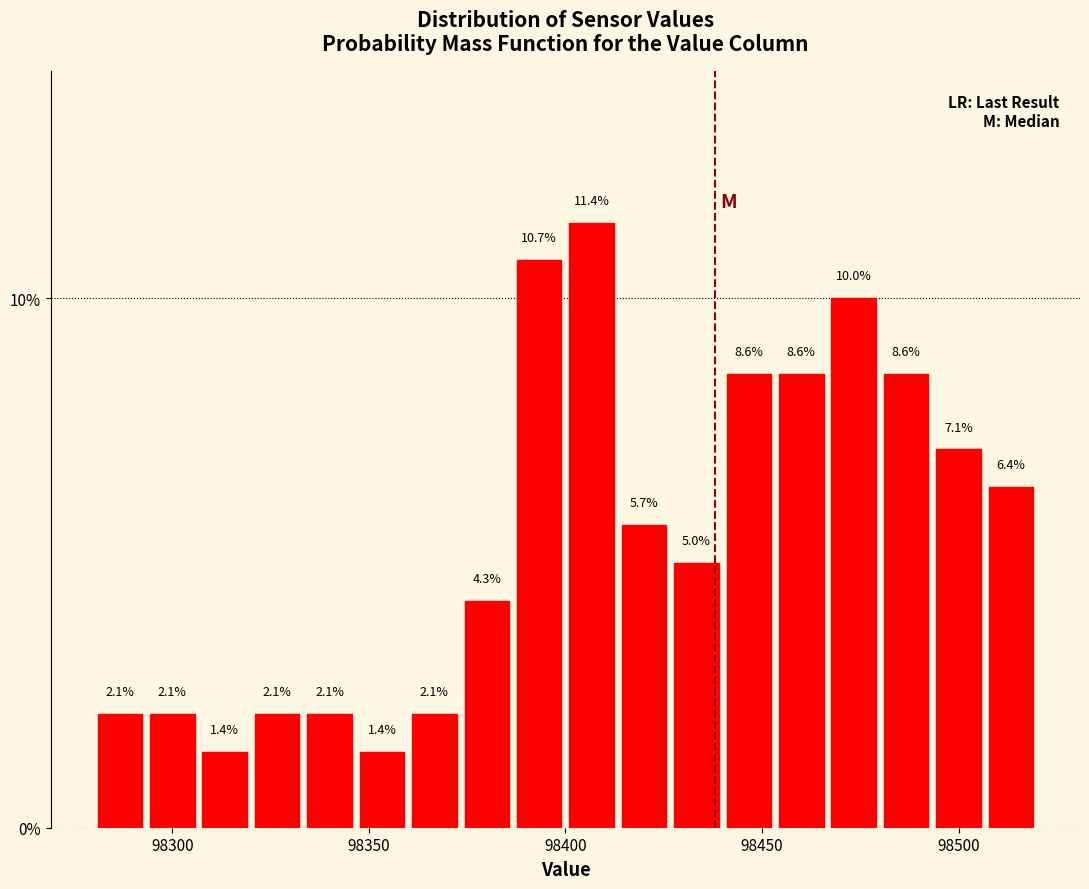

Around what value on the x-axis is the tallest bar? Give the approximate position of its centre, as read against the axis.

98405